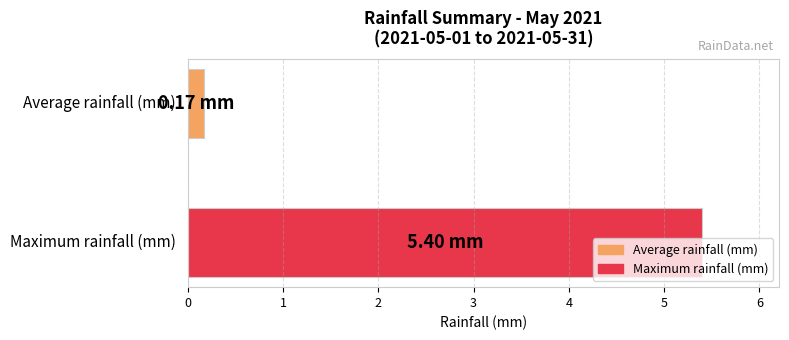

Count the number of data series in this chart.

2